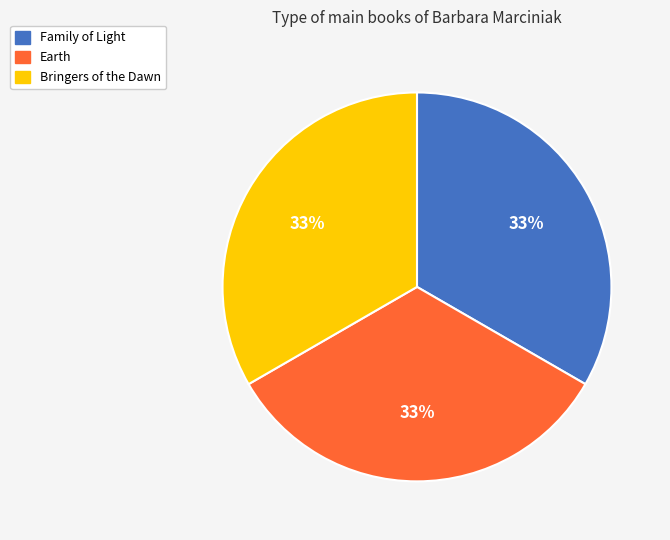

What is the ratio of the value at Family of Light to the value at Bringers of the Dawn?

1.0